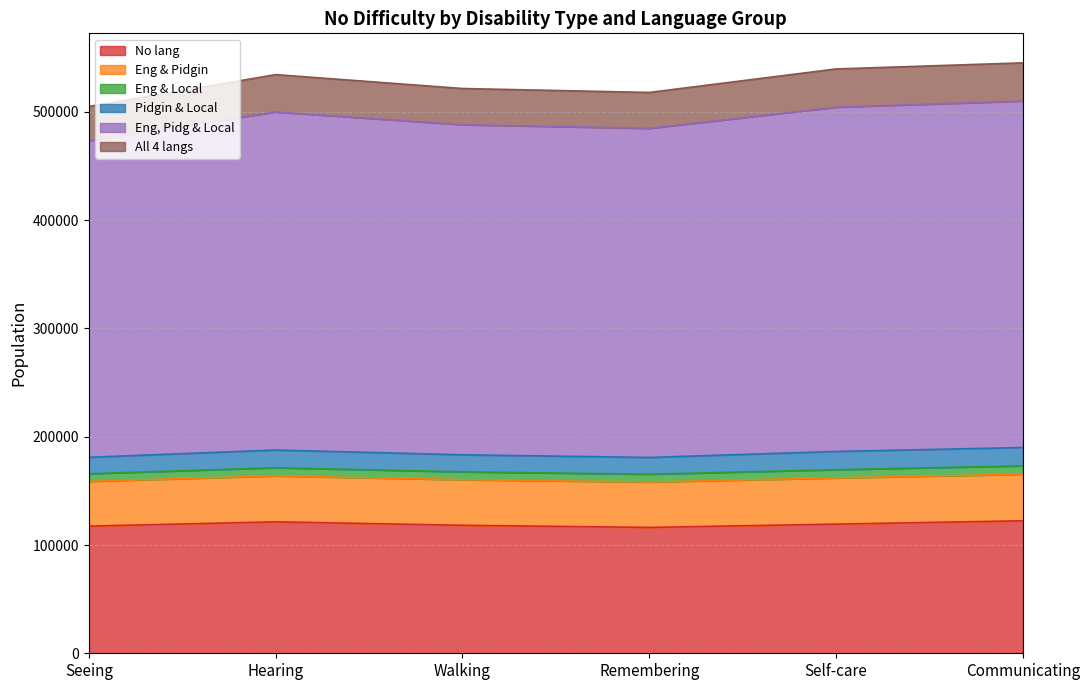

Is it true that No lang equals 168636 at Seeing?

False